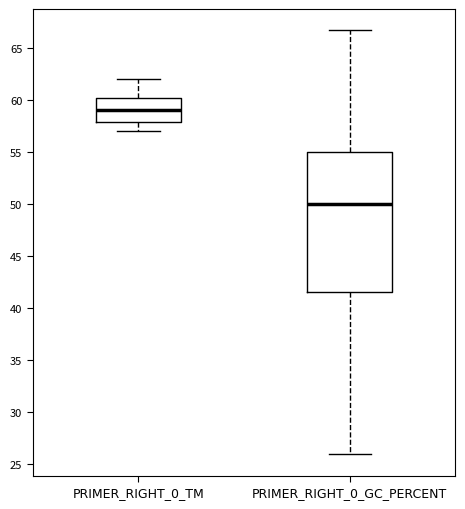

Which box is the tallest, from its lower edge to its upper edge?

PRIMER_RIGHT_0_GC_PERCENT